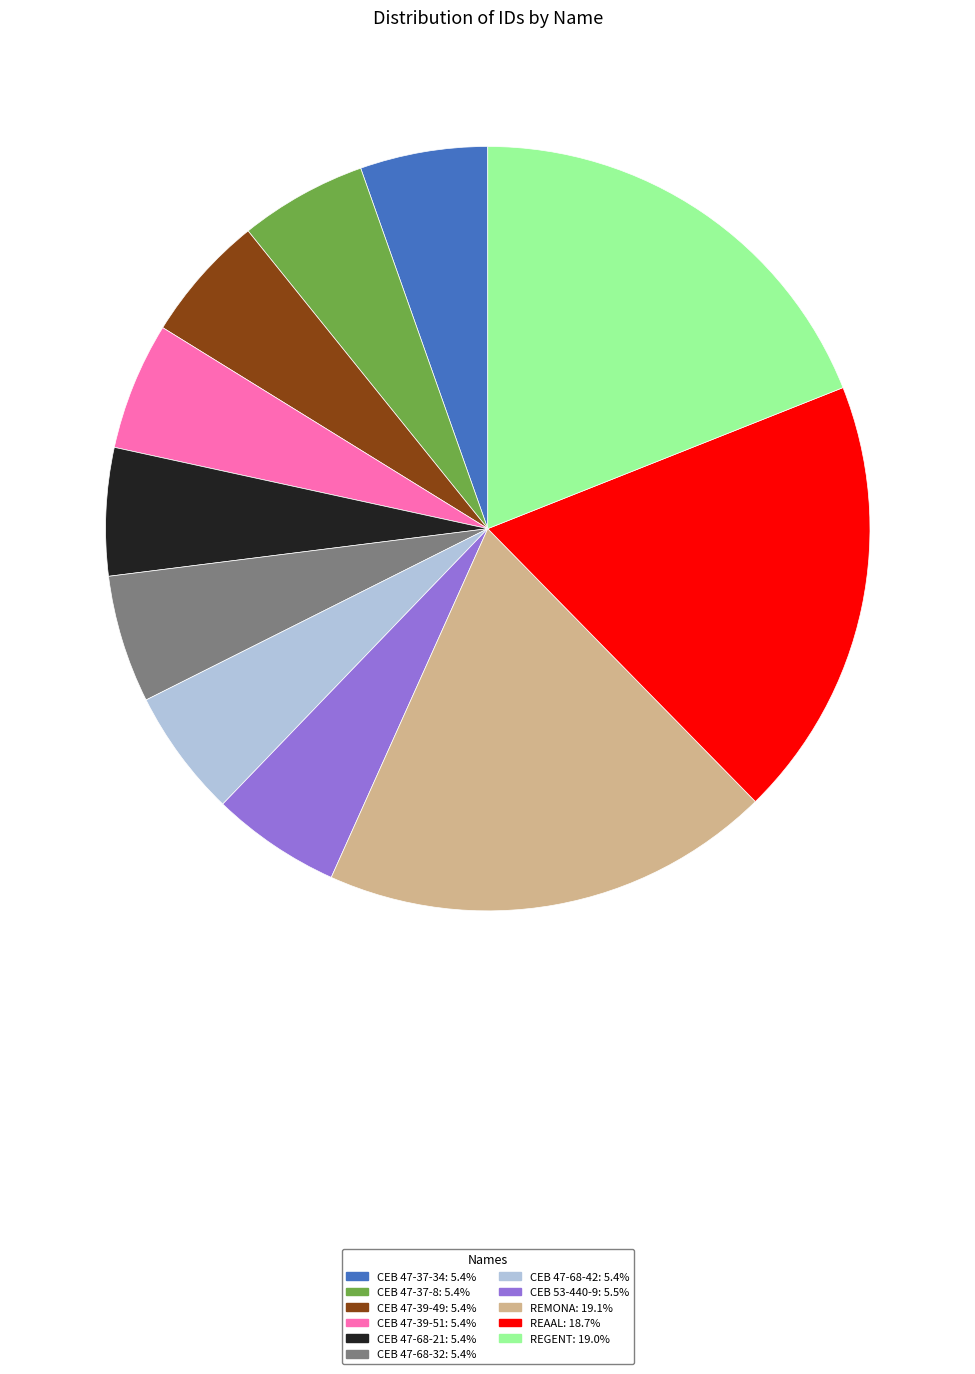

Count the number of slices in the pie.

11